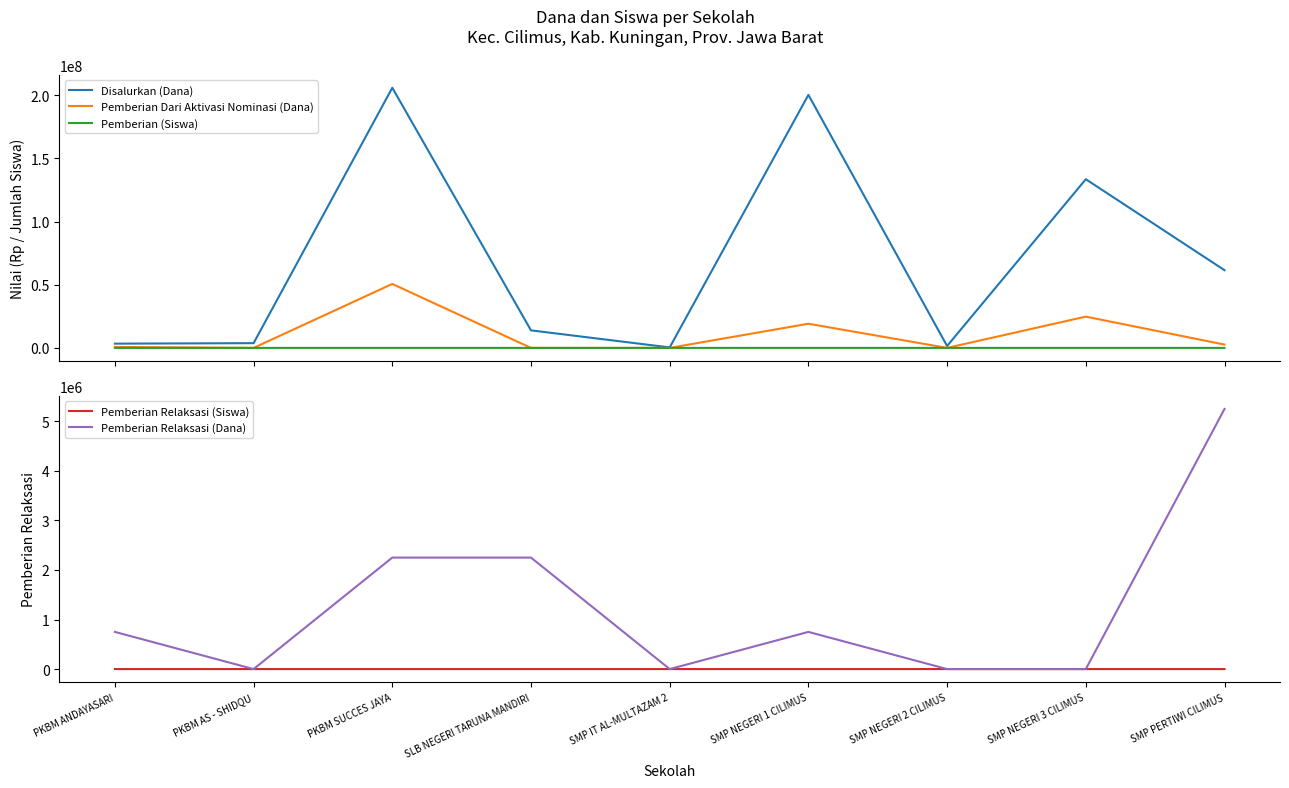

At which label does Pemberian Relaksasi (Dana) first exceed 750000?

PKBM SUCCES JAYA